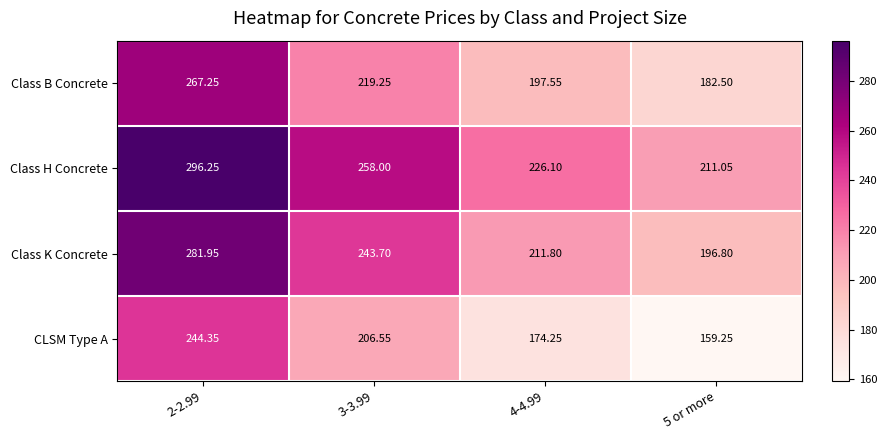

What is the spread (max minus min) of values at 5 or more?

51.8